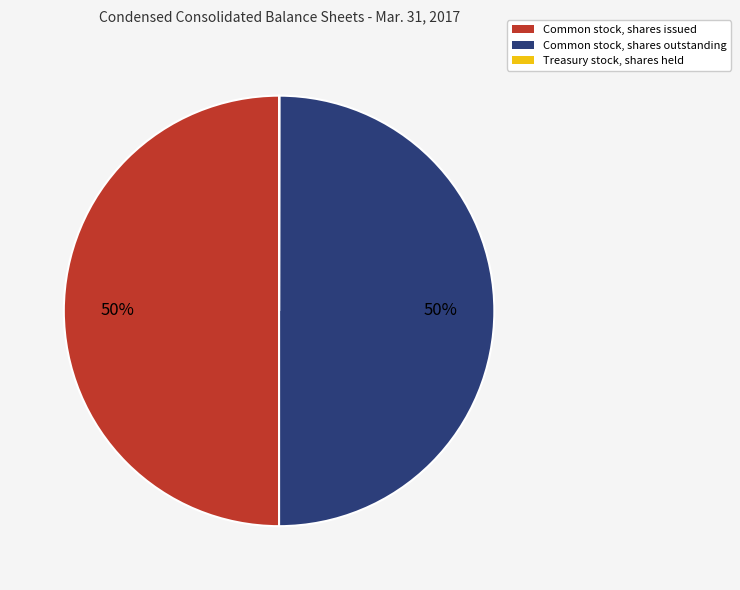

To the nearest percent, what is the difference between the largest and smallest slice percentages?

50%